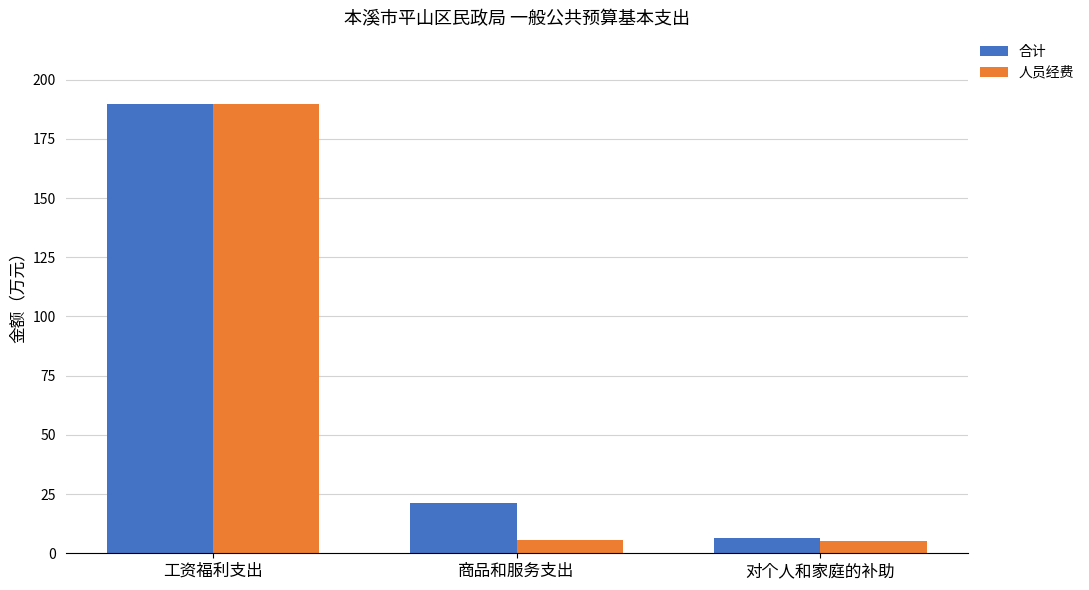

List the labels in order of 合计 value, largest first.

工资福利支出, 商品和服务支出, 对个人和家庭的补助